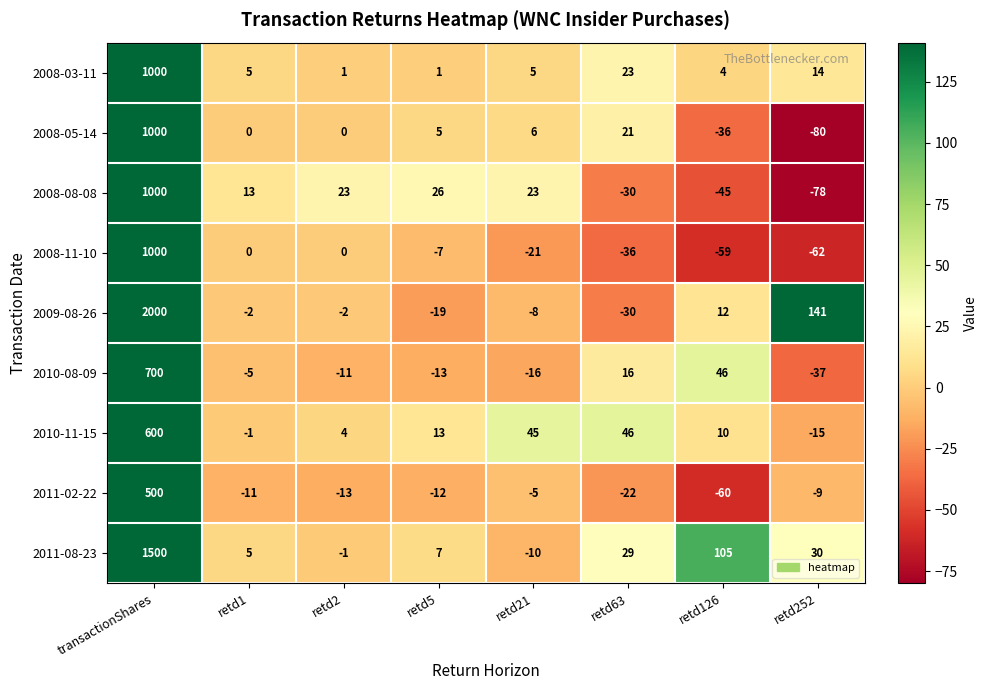

Which series changed the most between transactionShares and retd63?

2009-08-26